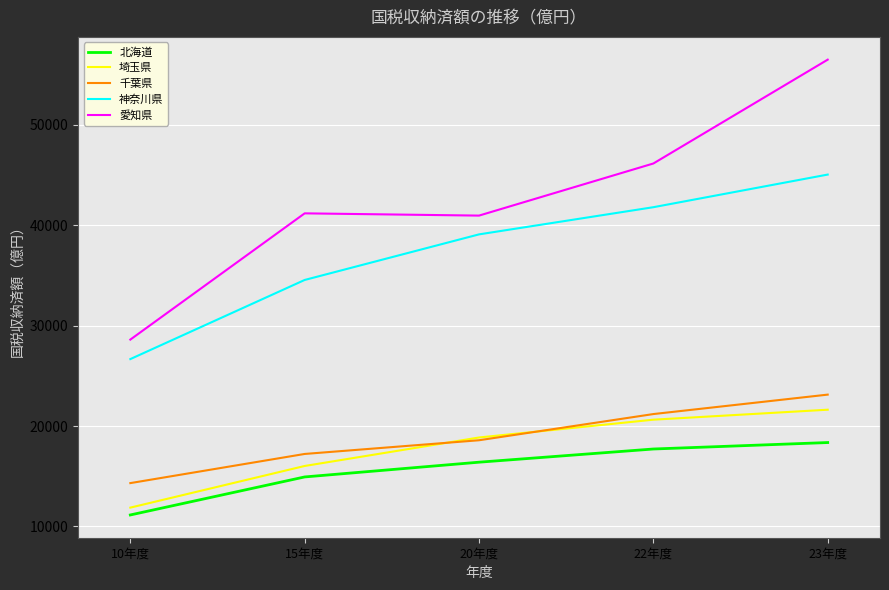

True or false: 北海道 has more than 2 interior local peaks.

False